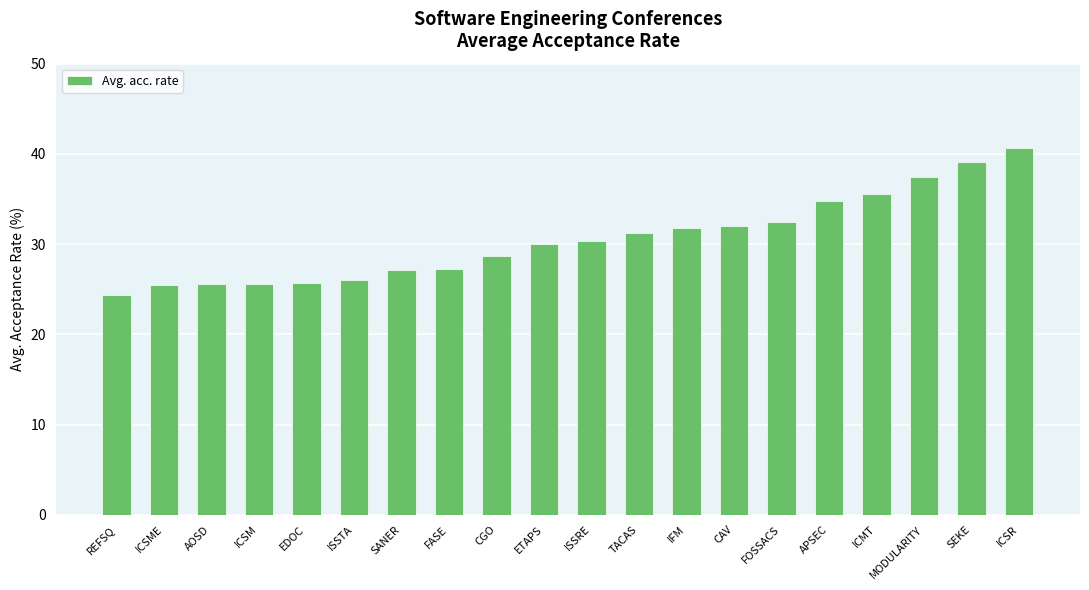

True or false: the data shows 35.5 at ICMT.

True